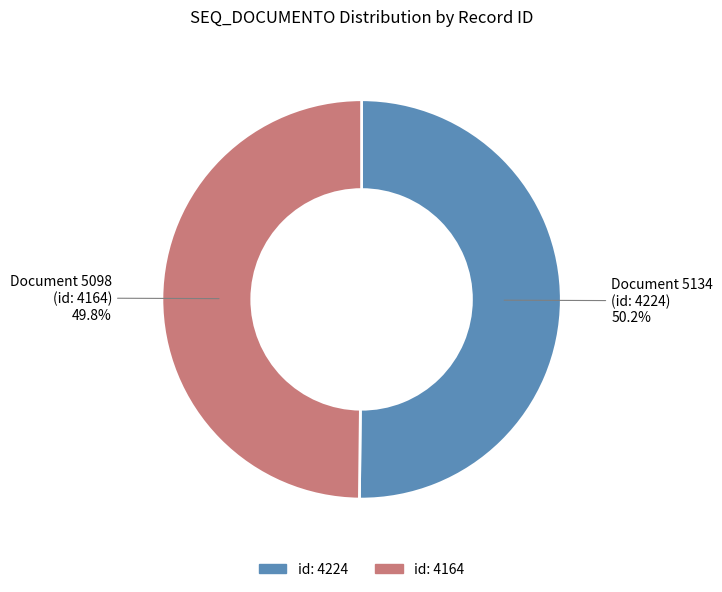

Is there a majority slice in this chart?

Yes